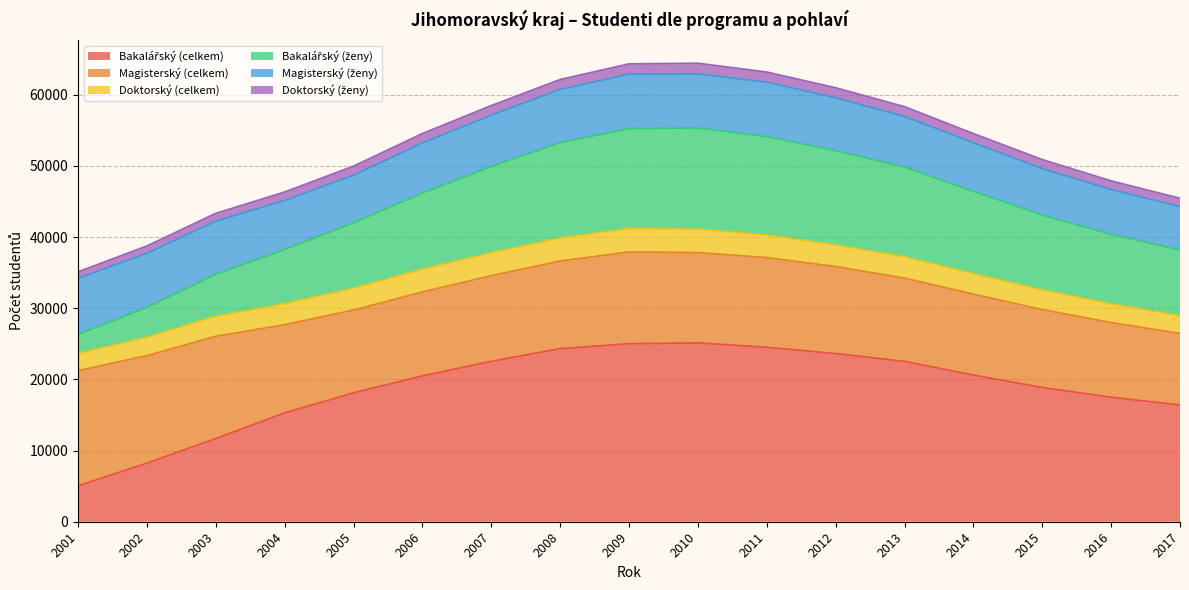

Where does the Bakalářský (celkem) series first go above 20496?

2007